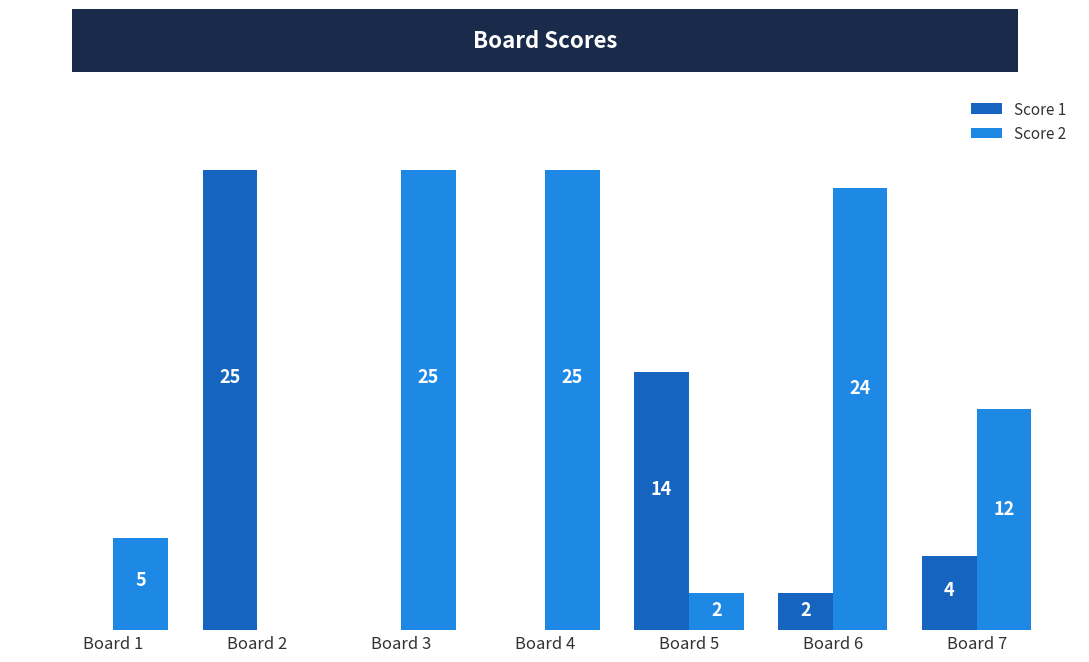

Which series changed the most between Board 2 and Board 7?

Score 1